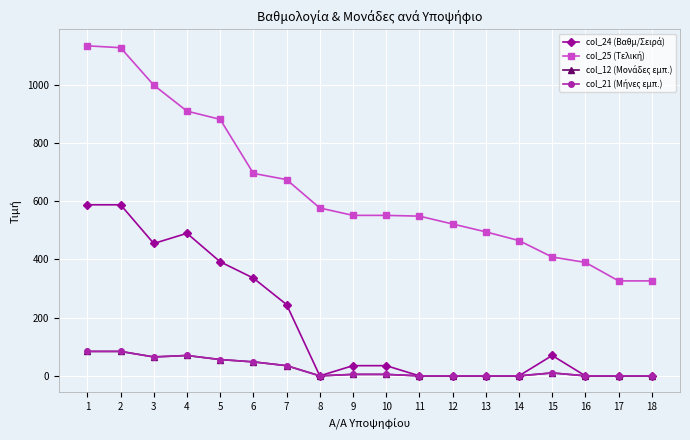

Is it true that col_24 (Βαθμ/Σειρά) equals 274.8 at 2?

False